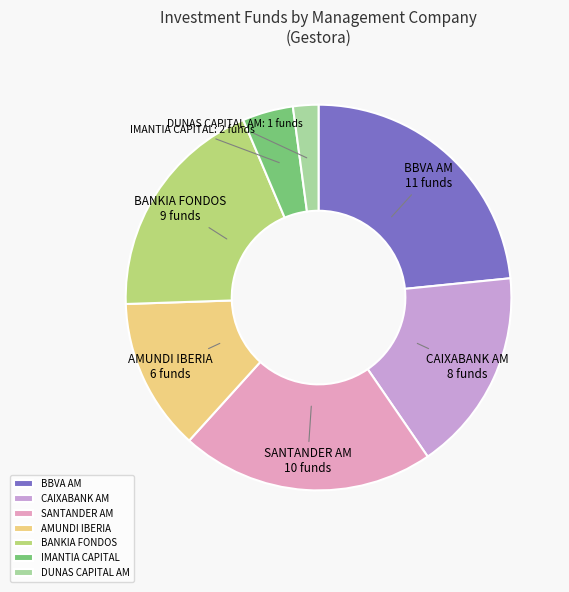

Combined, do CAIXABANK AM and BBVA AM account for over 50%?

No